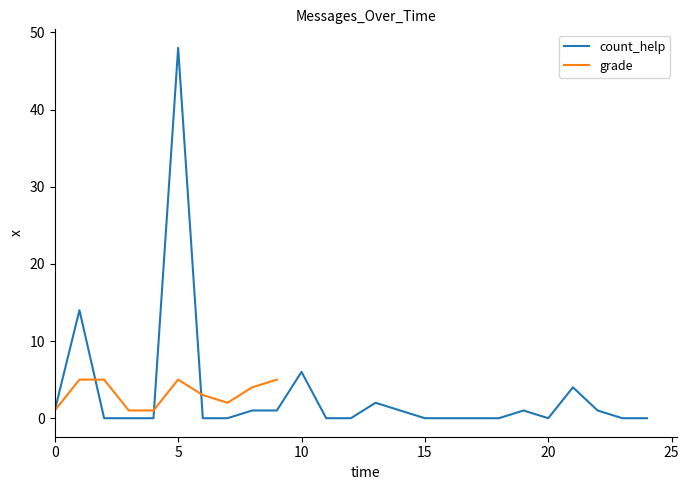

What is the change in value from 12 to 19?

+1